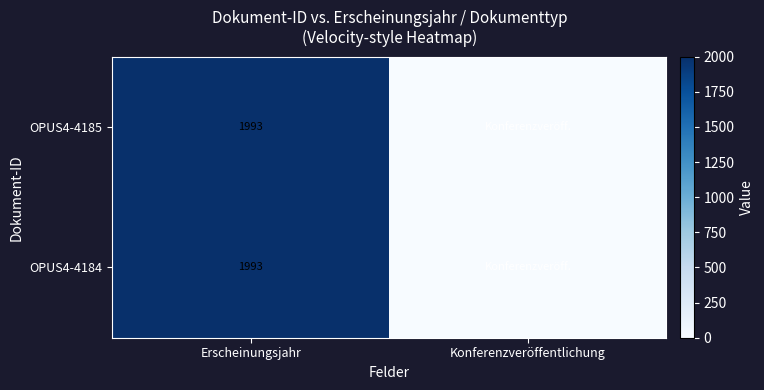

Is it true that OPUS4-4184 equals 447 at Erscheinungsjahr?

False